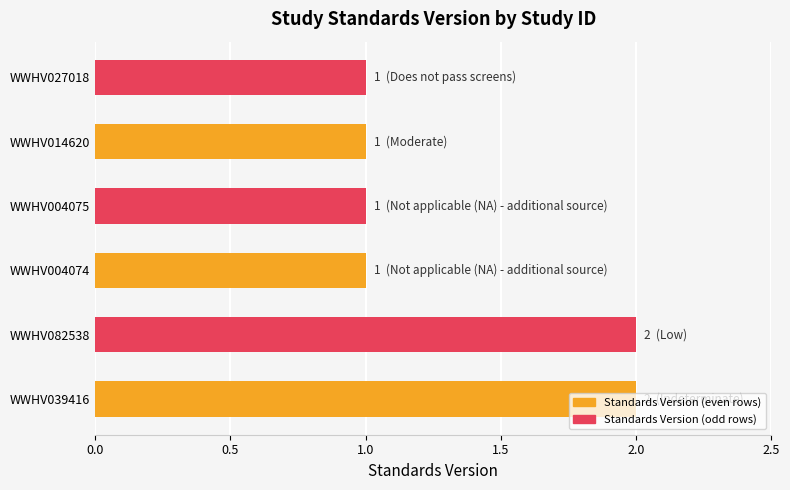

Is it true that the value at WWHV082538 is 3?

False